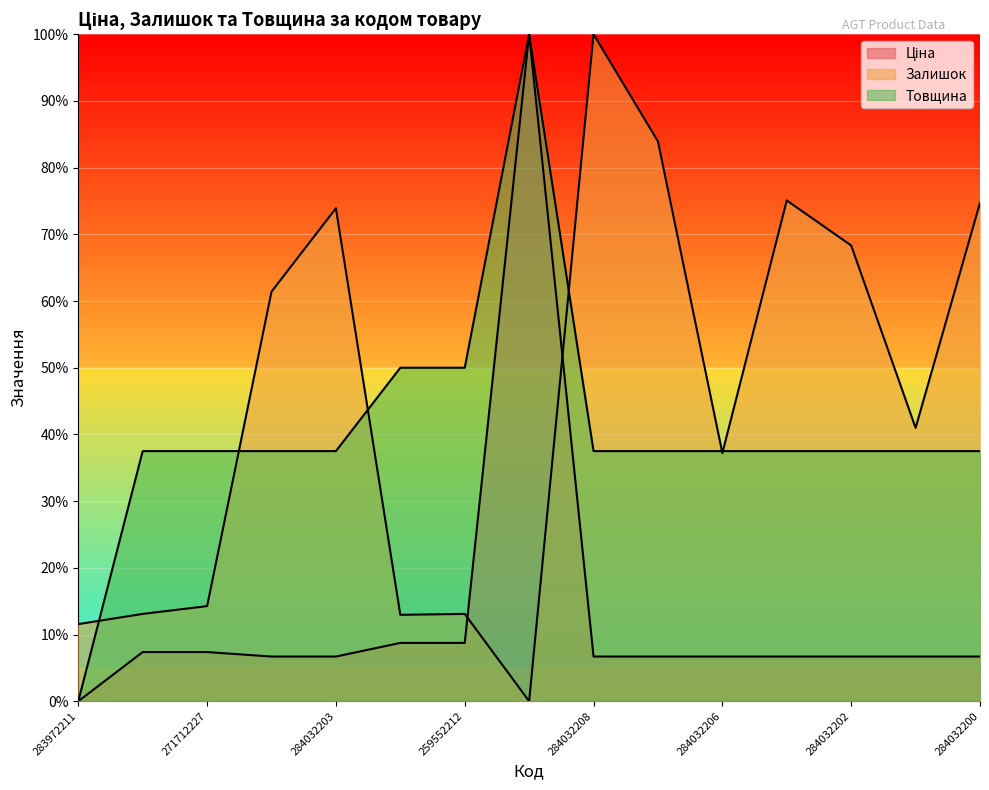

What position from the right is 284032200?

1